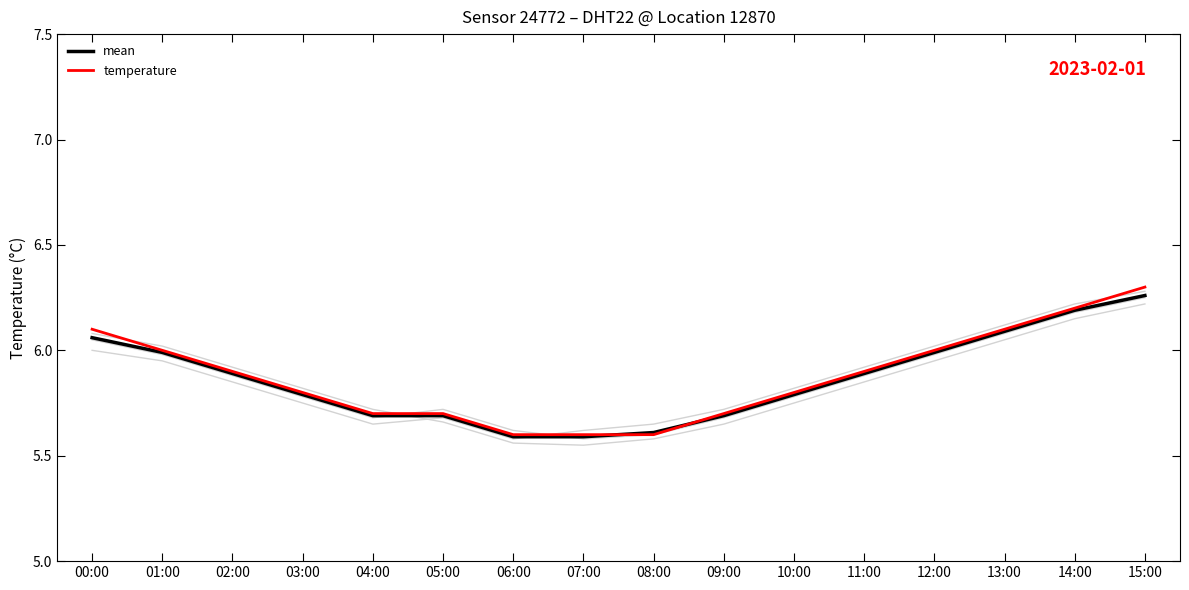

What is the minimum value shown in the chart?

5.5